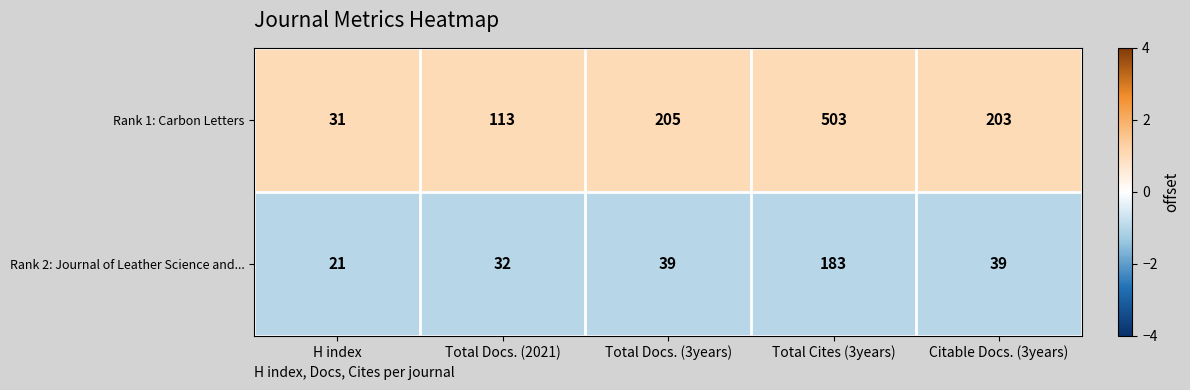

Reading left to right, extract all data points from this chart.

Rank 1: Carbon Letters: H index=31	Total Docs. (2021)=113	Total Docs. (3years)=205	Total Cites (3years)=503	Citable Docs. (3years)=203
Rank 2: Journal of Leather Science and...: H index=21	Total Docs. (2021)=32	Total Docs. (3years)=39	Total Cites (3years)=183	Citable Docs. (3years)=39